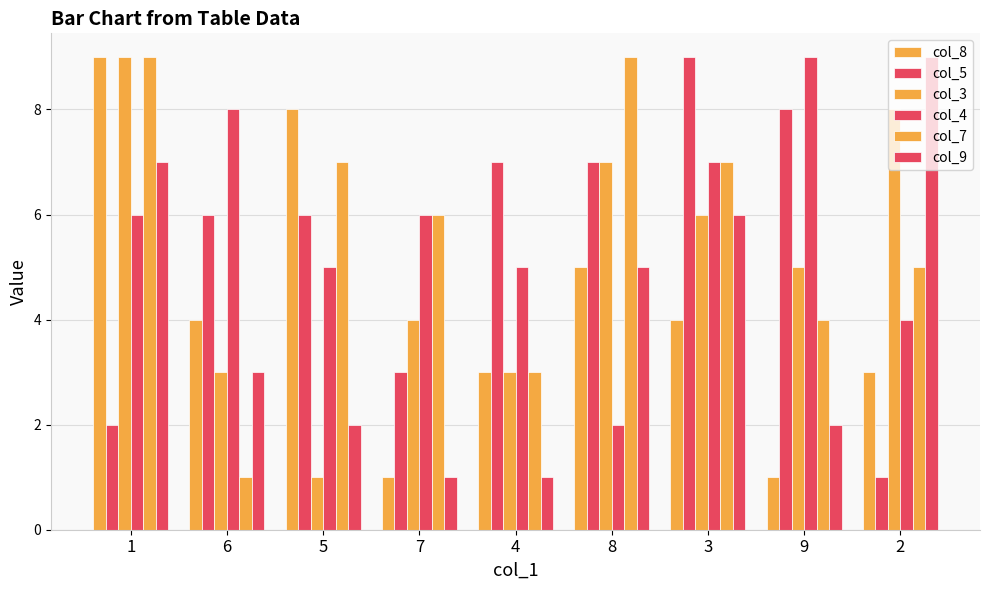

What is the label of the 1st bar from the right?

2